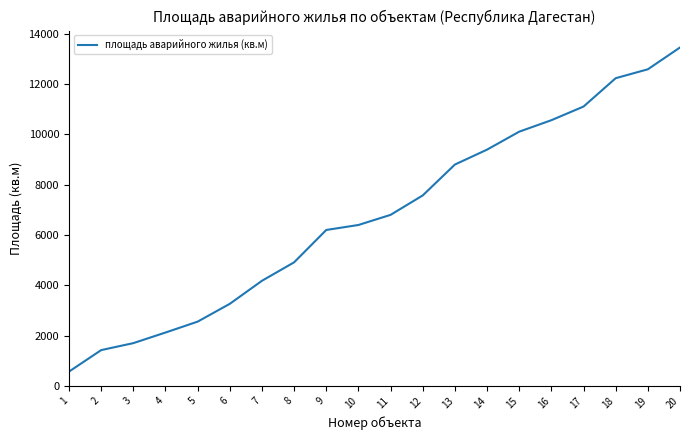

The value at 17 is 7063.5. True or false?

False